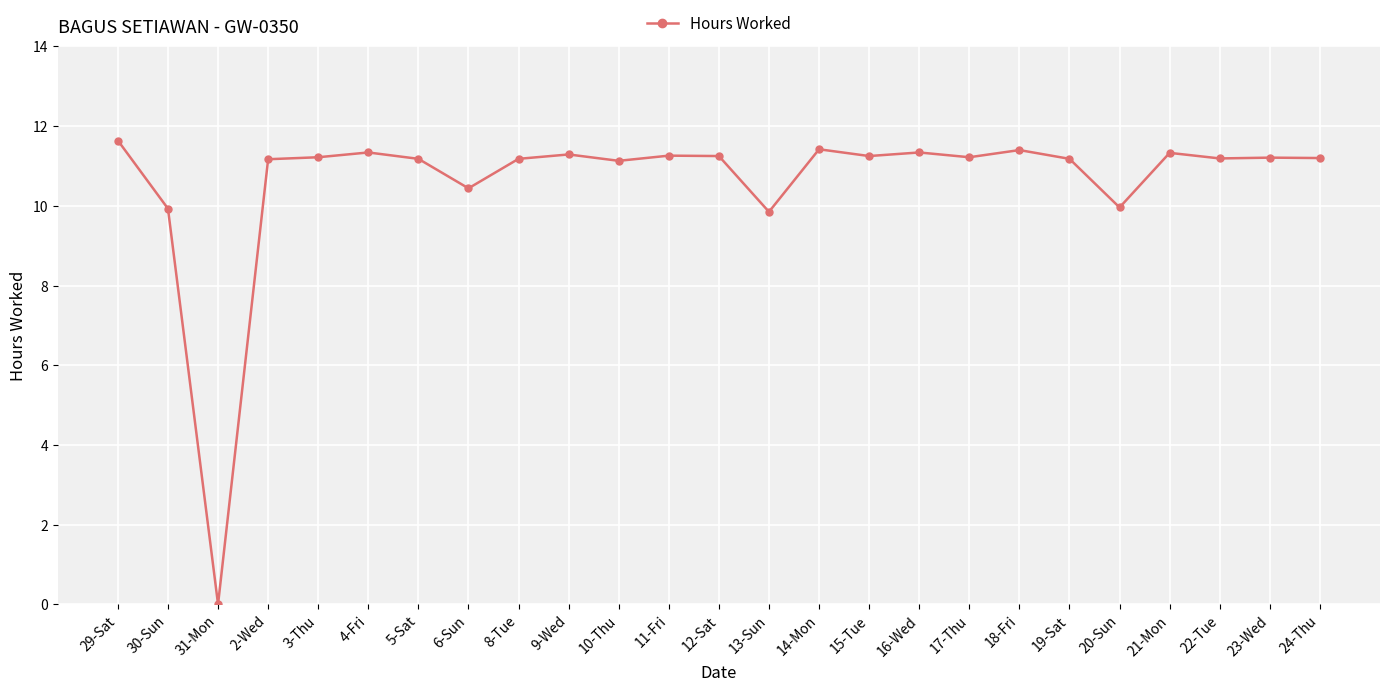

The value at 2-Wed is 3.0. True or false?

False